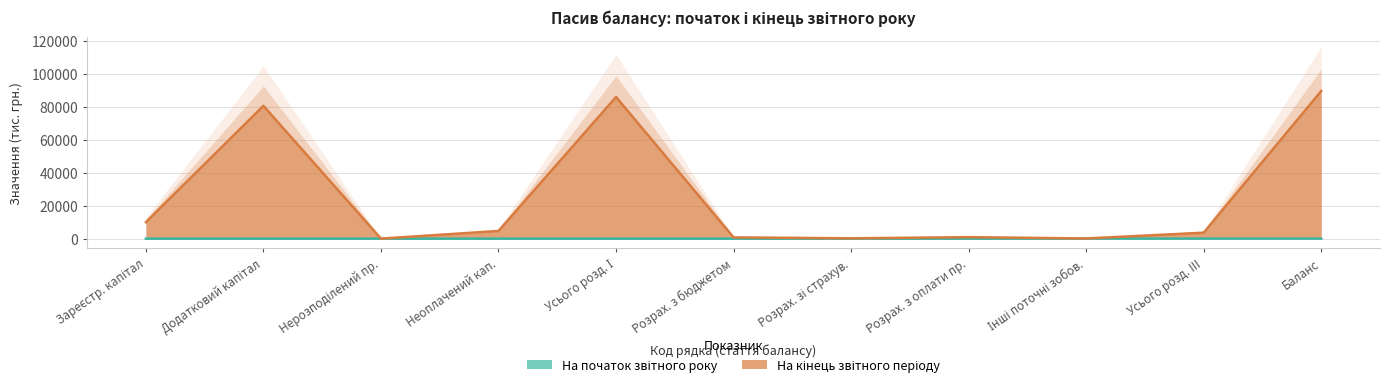

What is the value of the На кінець звітного періоду point at the 6th from the left?

772.4